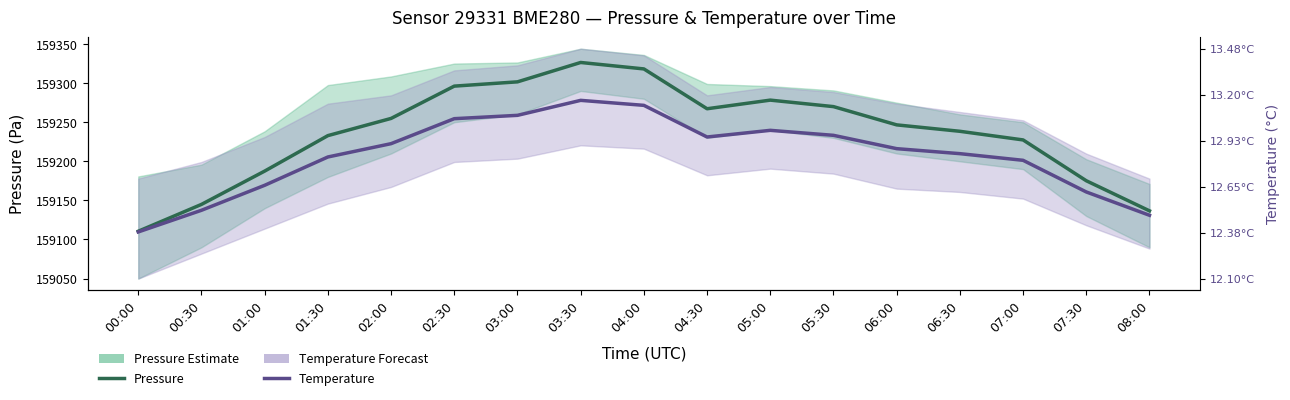

Which series has the largest range (max minus min)?

Pressure (Estimate)